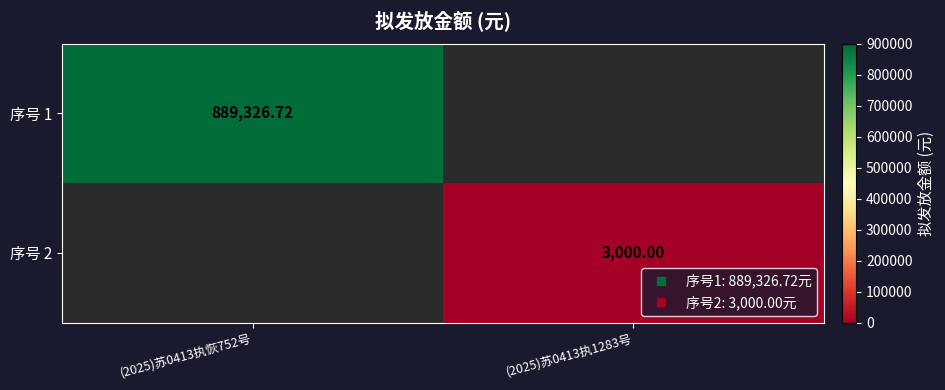

What is the sum of all 序号 2 values?

3000.0